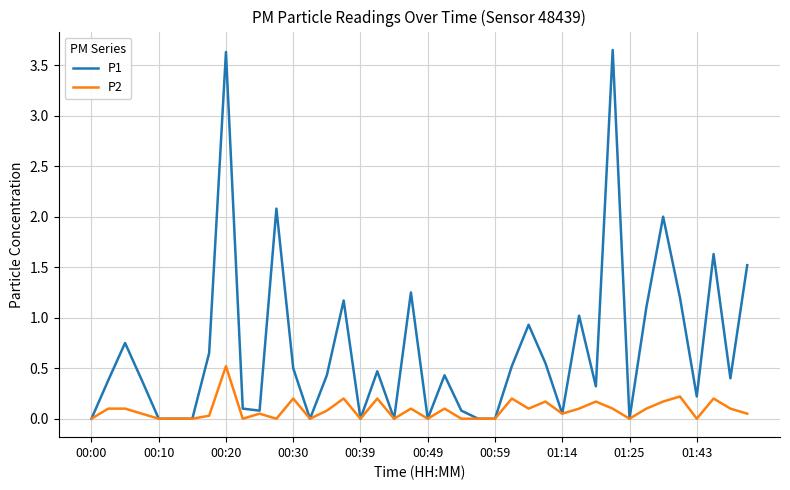

Which series has the widest spread of values?

P1